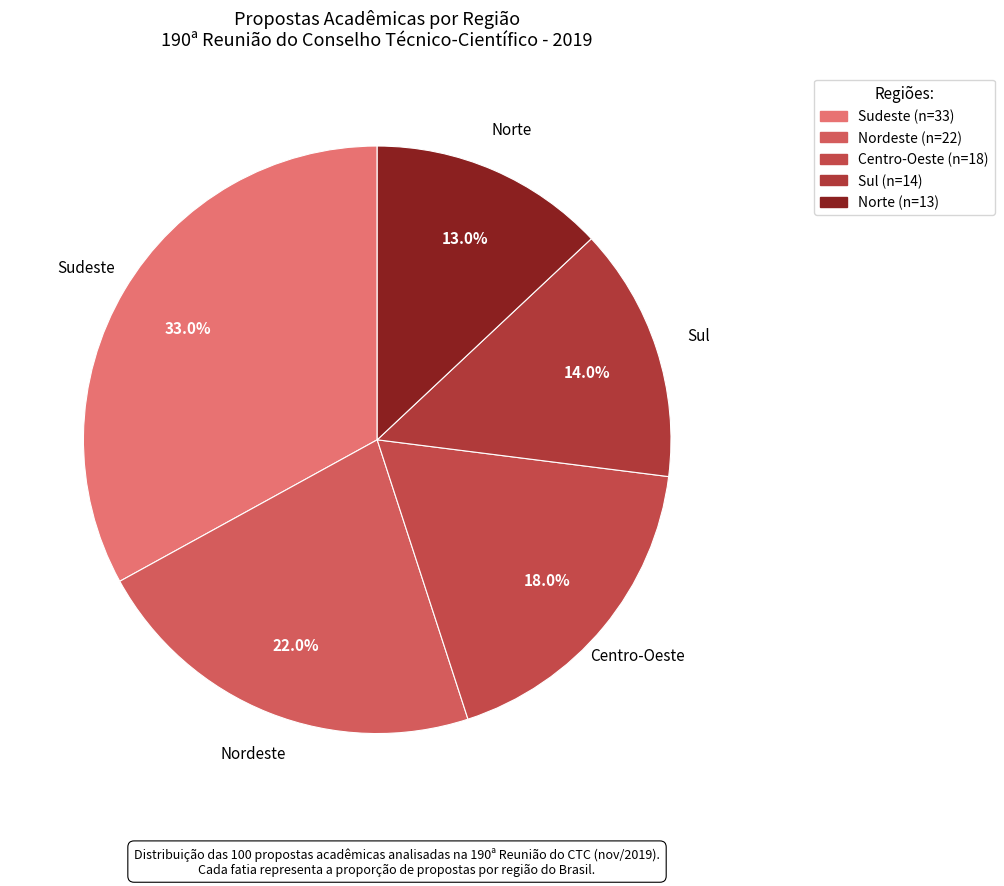

How many slices are in this pie chart?

5